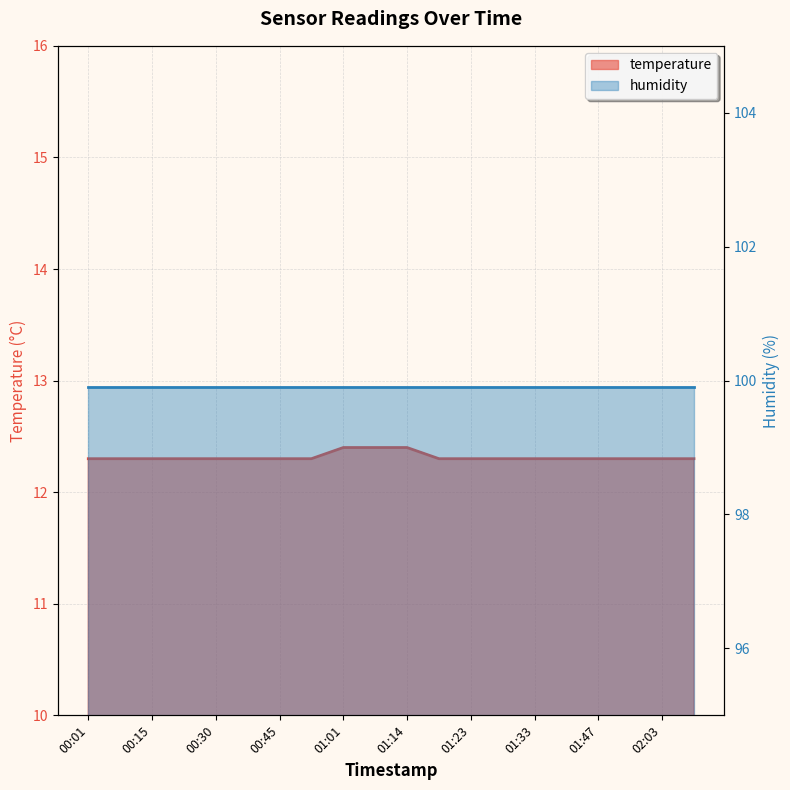

What is the average value?

12.3